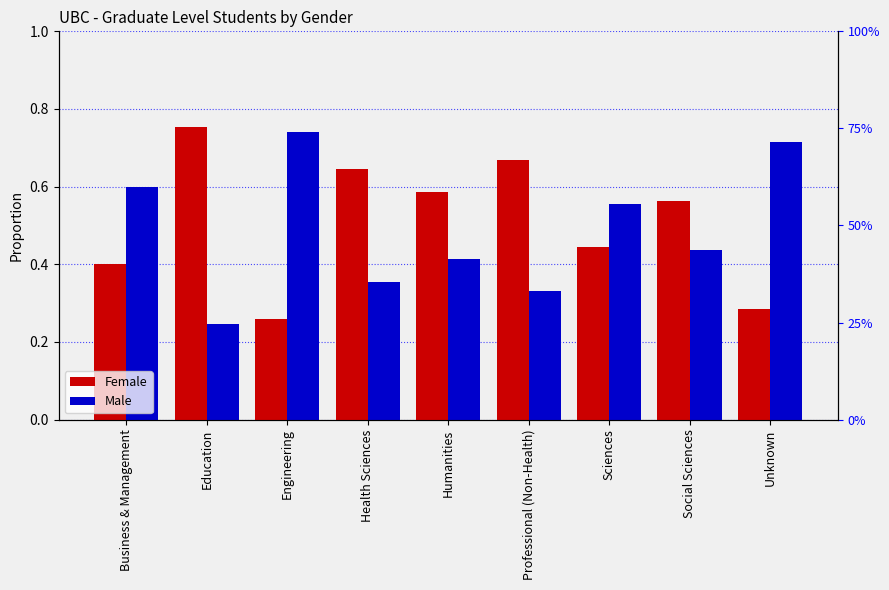

What is the label of the 4th bar from the right?

Professional (Non-Health)